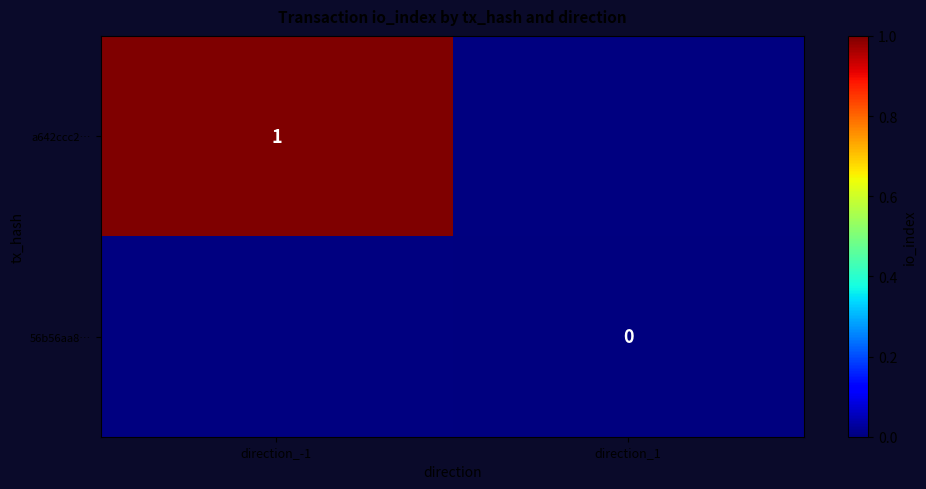

Which category has the lowest value across all series?

direction_1